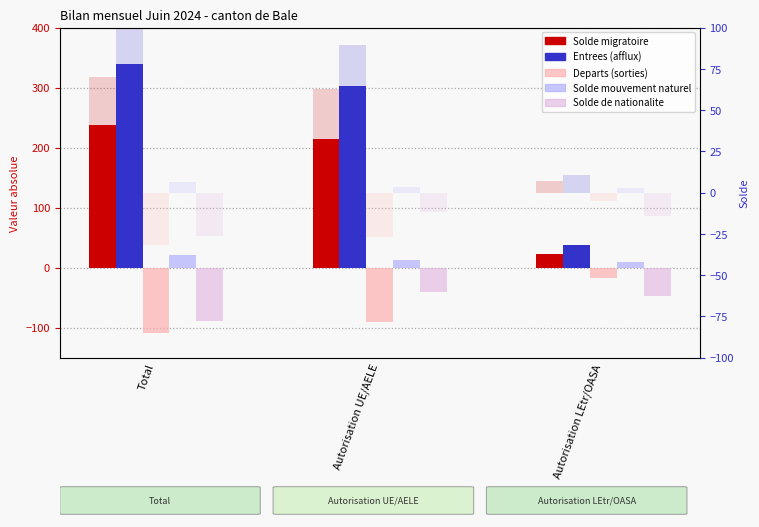

The value of Departs (sorties) at Autorisation UE/AELE is -22. True or false?

False